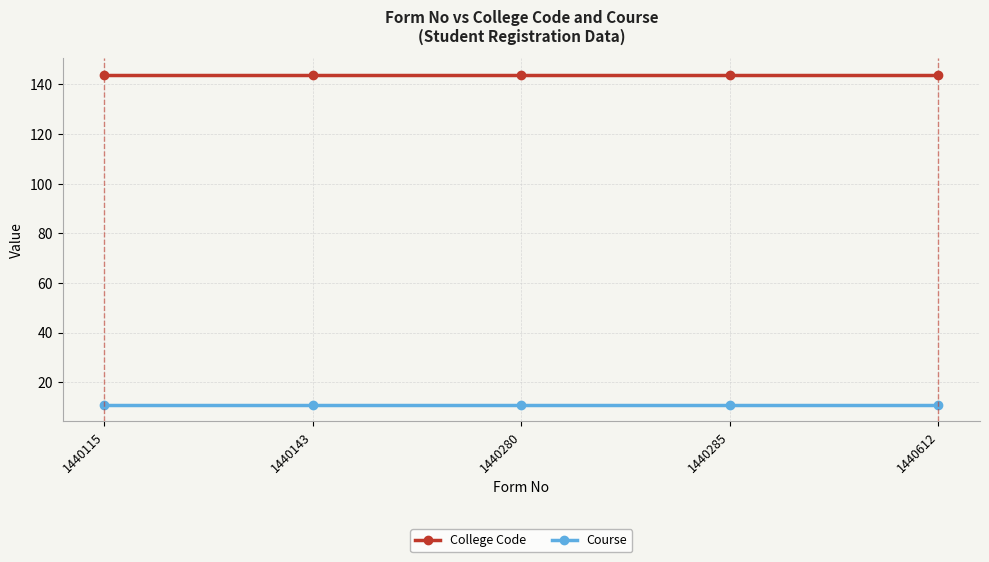

Rank the series by their maximum value, from highest to lowest.

College Code, Course